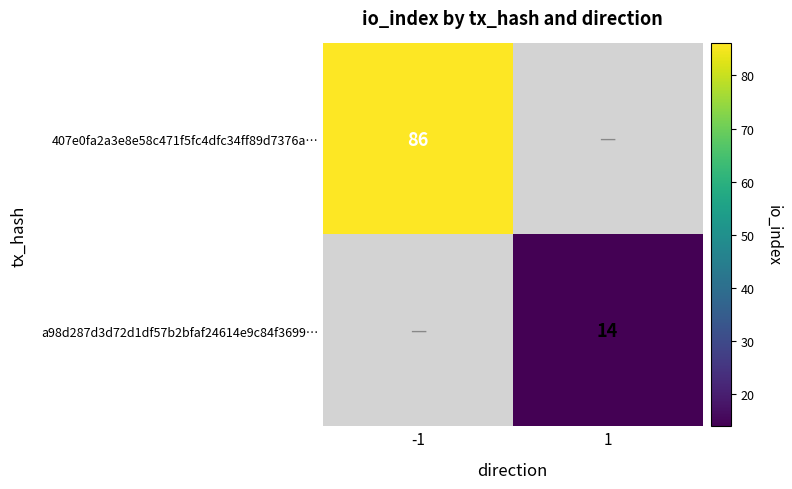

Which label corresponds to the smallest value in the chart?

1